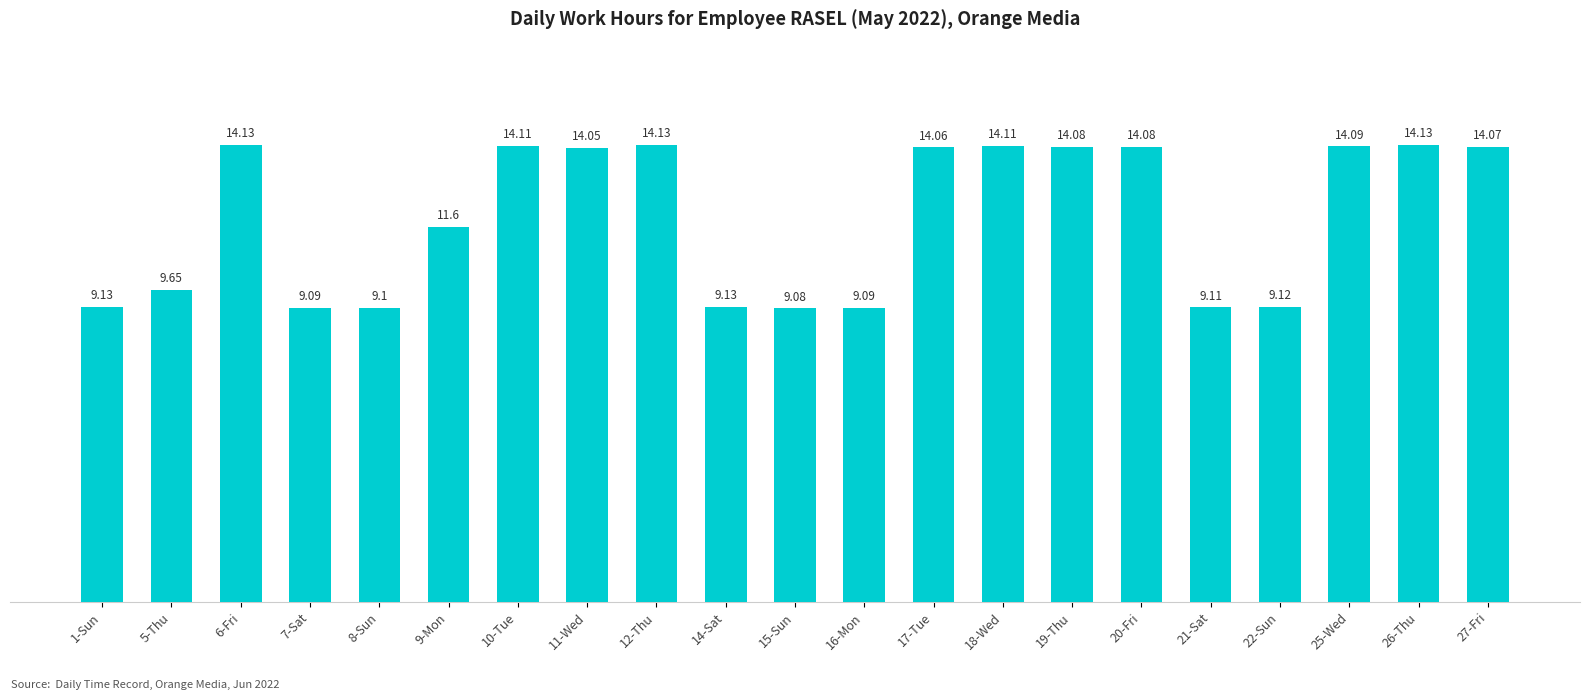

What position from the right is 27-Fri?

1